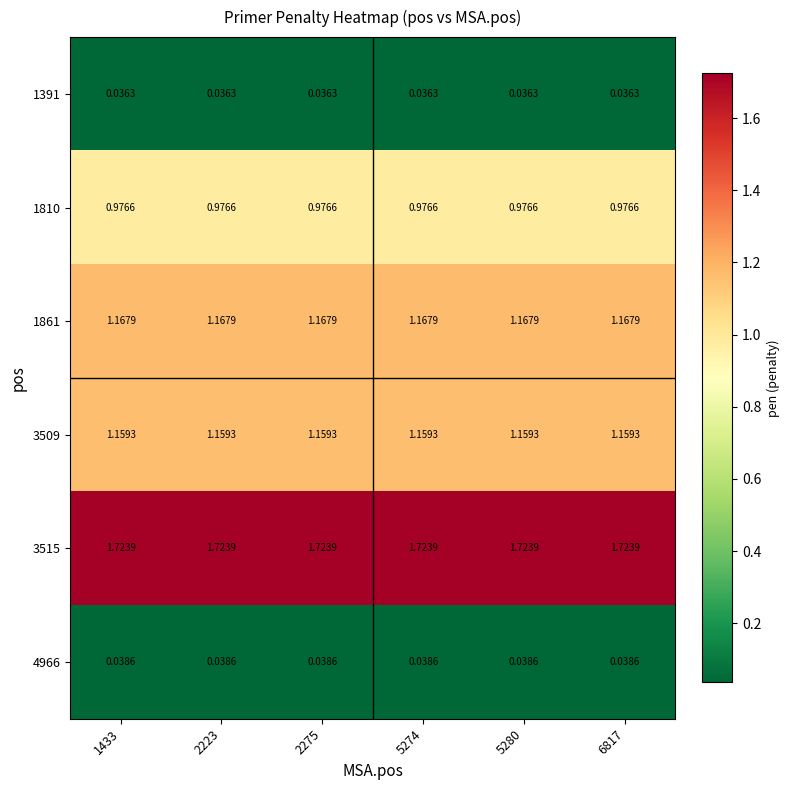

Is the value of 3509 at 1433 greater than the value of 4966 at 2275?

Yes